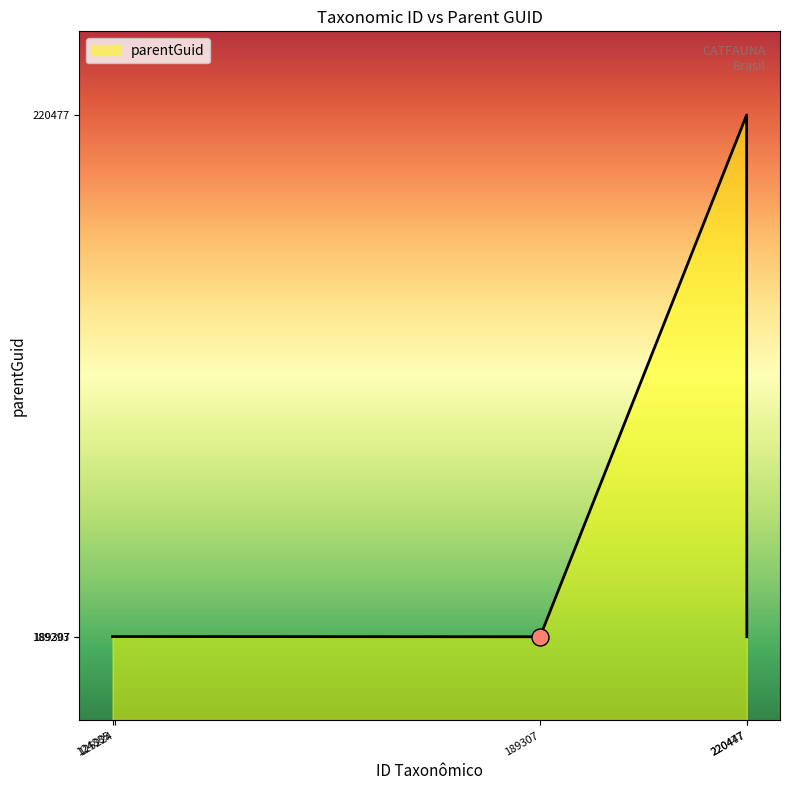

What is the smallest value displayed?

189293